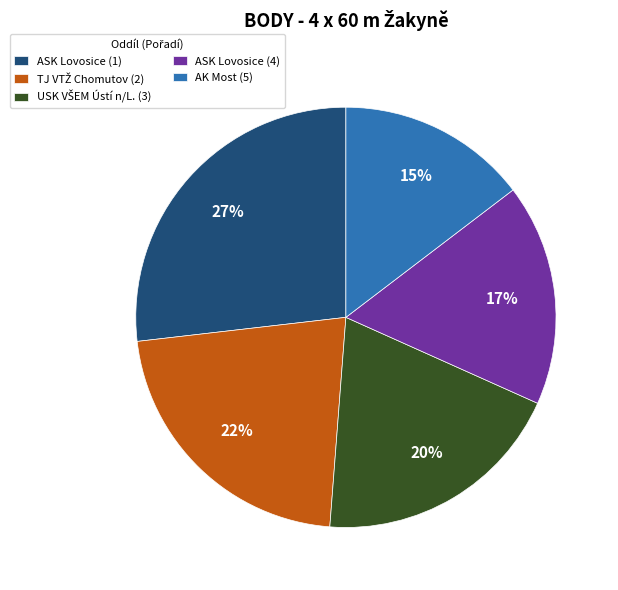

Between ASK Lovosice (4) and AK Most (5), which is larger?

ASK Lovosice (4)